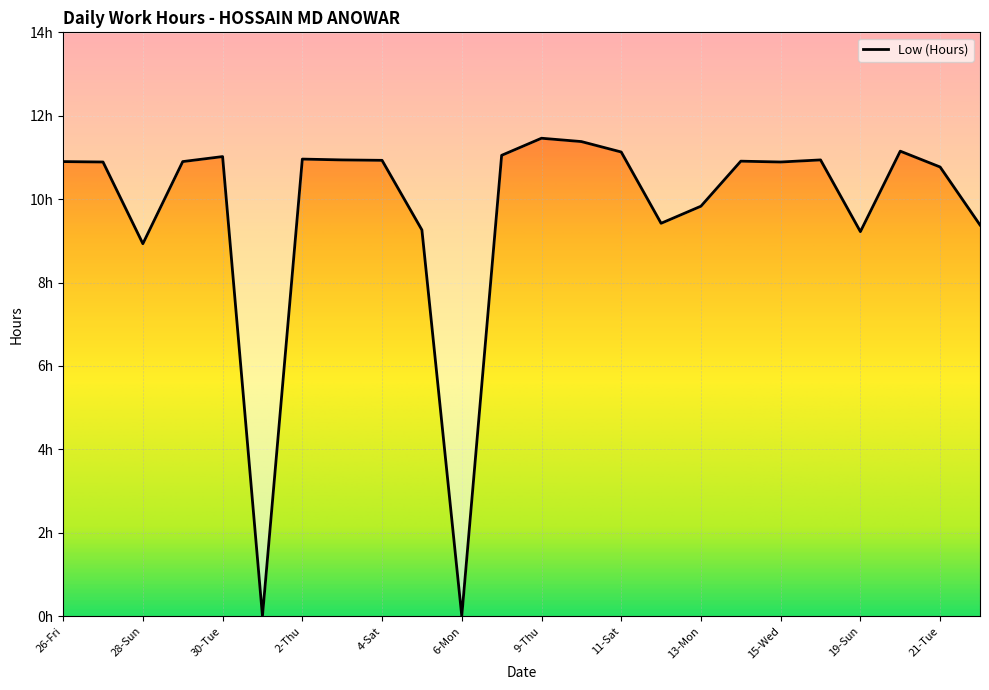

What position from the left is 8-Wed?

12